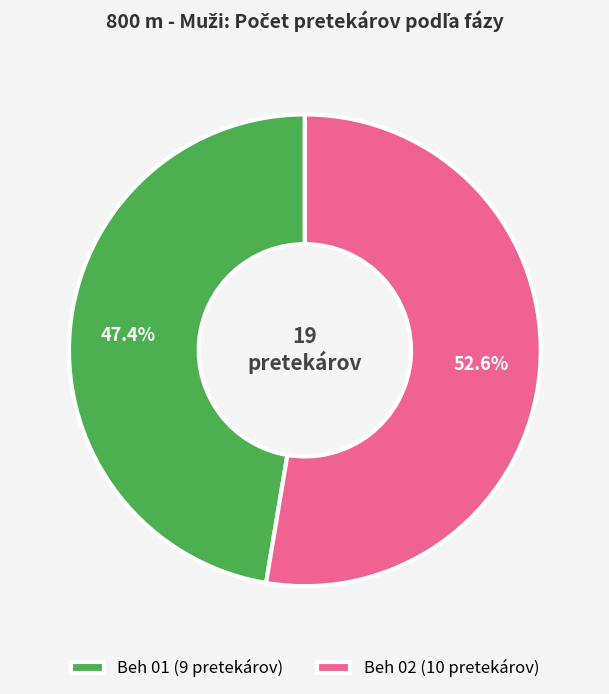

Which category accounts for the majority?

Beh 02